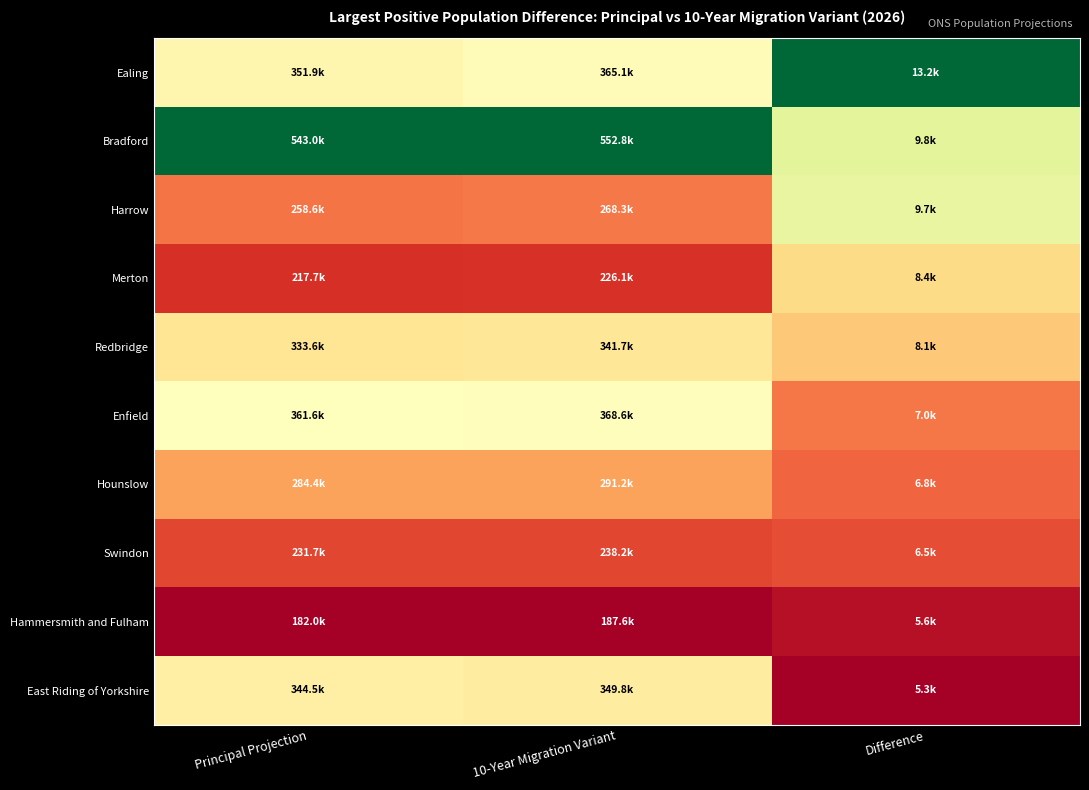

How many categories are shown in the chart?

3